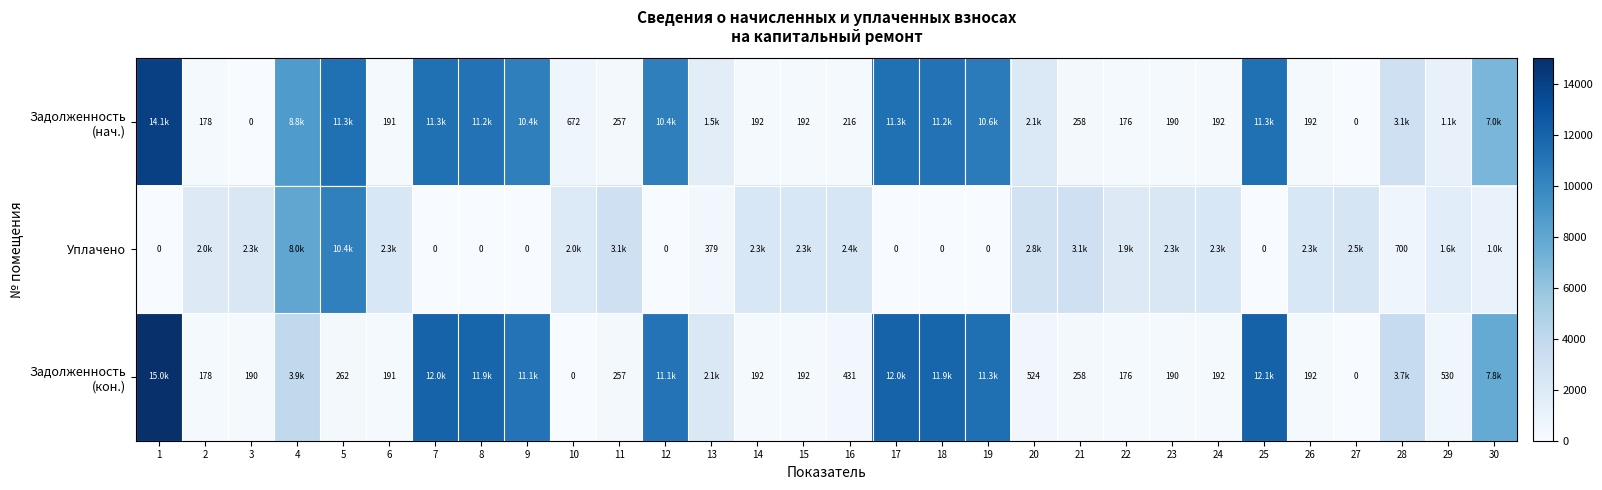

Is the value of Задолженность (нач.) at 27 greater than the value of Уплачено at 7?

No